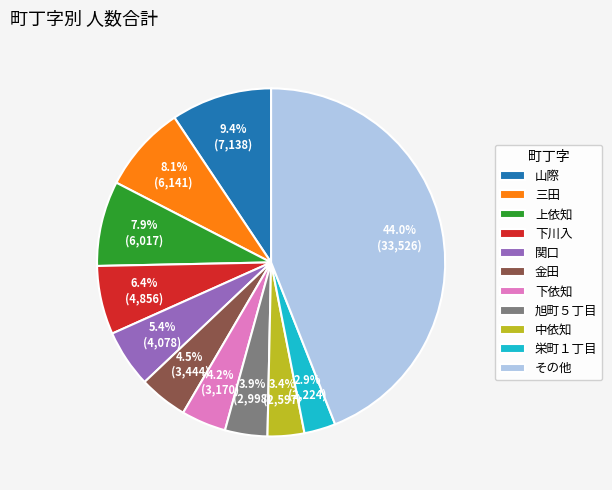

What is the largest slice in the pie chart?

その他